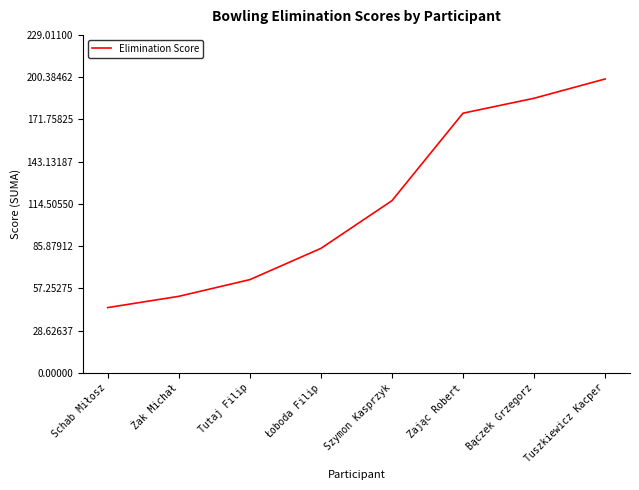

What is the sum of the values at Bączek Grzegorz and Łoboda Filip?

270.4